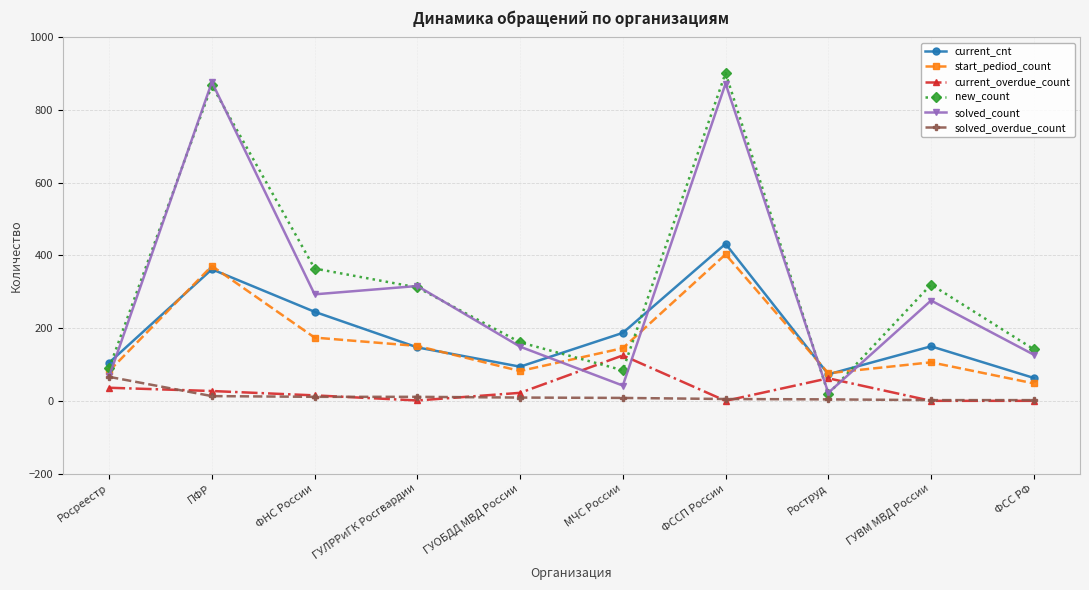

List the series in order of their peak value, lowest first.

solved_overdue_count, current_overdue_count, start_pediod_count, current_cnt, solved_count, new_count